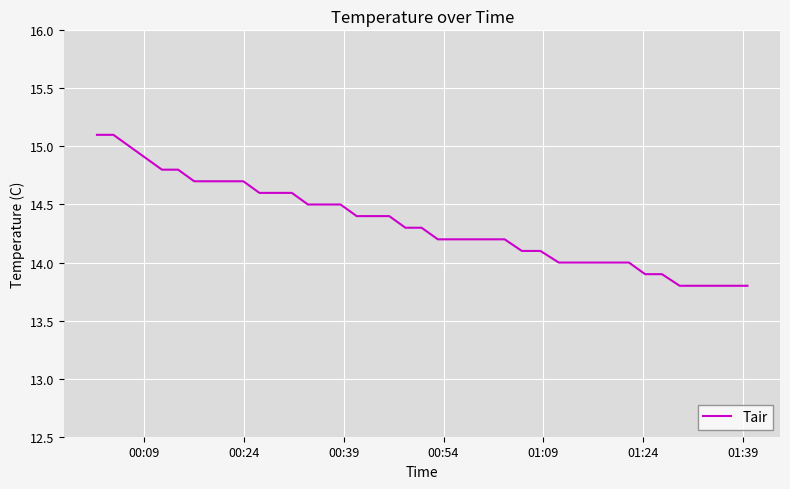

What is the smallest value displayed?

13.8